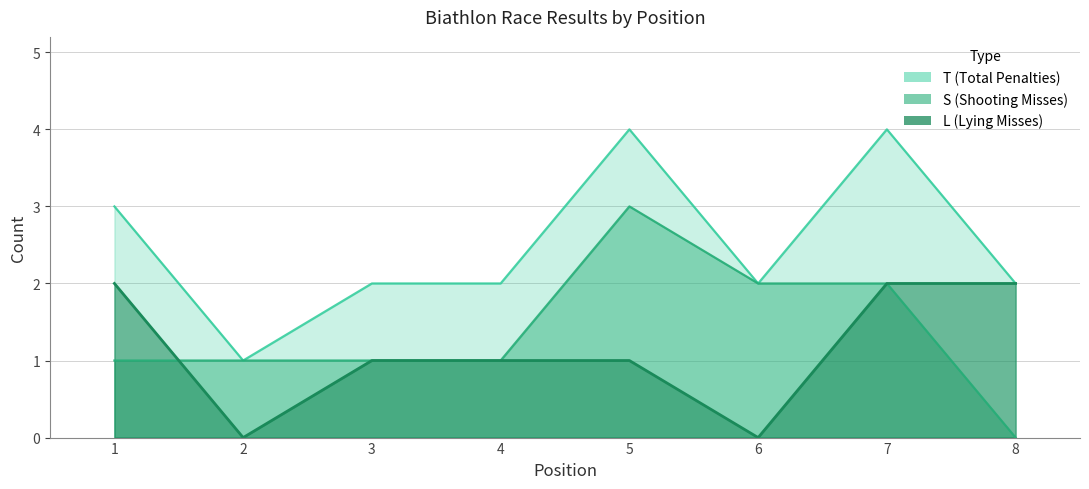

List the series in order of their peak value, lowest first.

L (Lying Misses), S (Shooting Misses), T (Total Penalties)